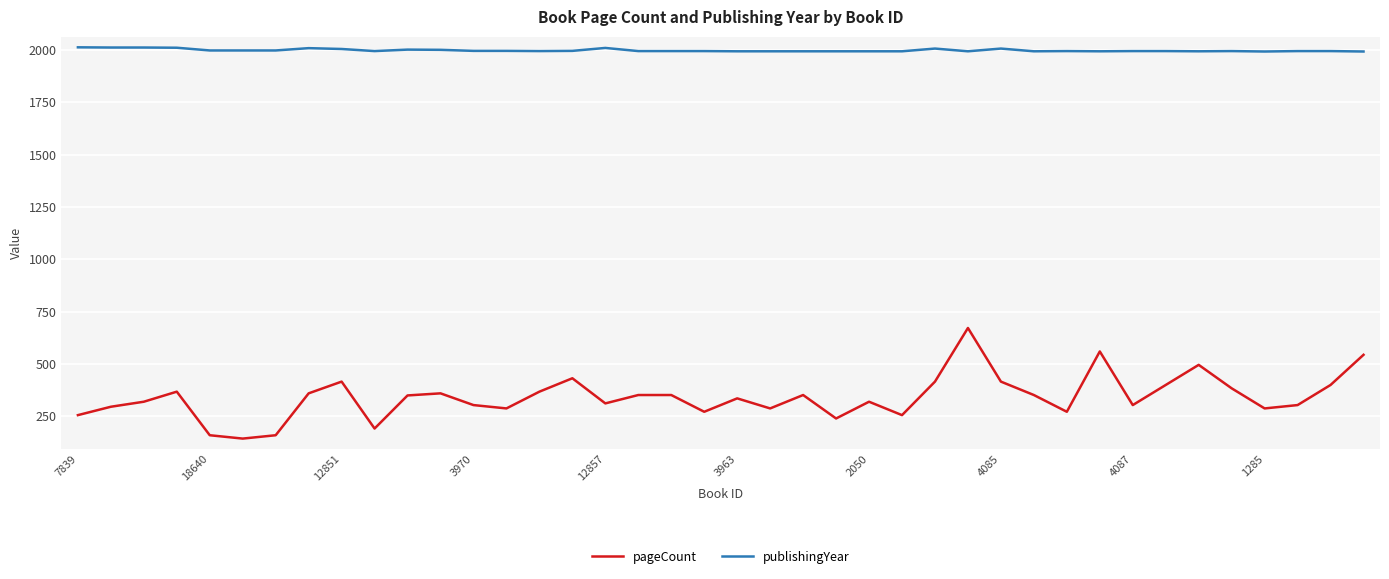

What is the minimum value shown in the chart?

144